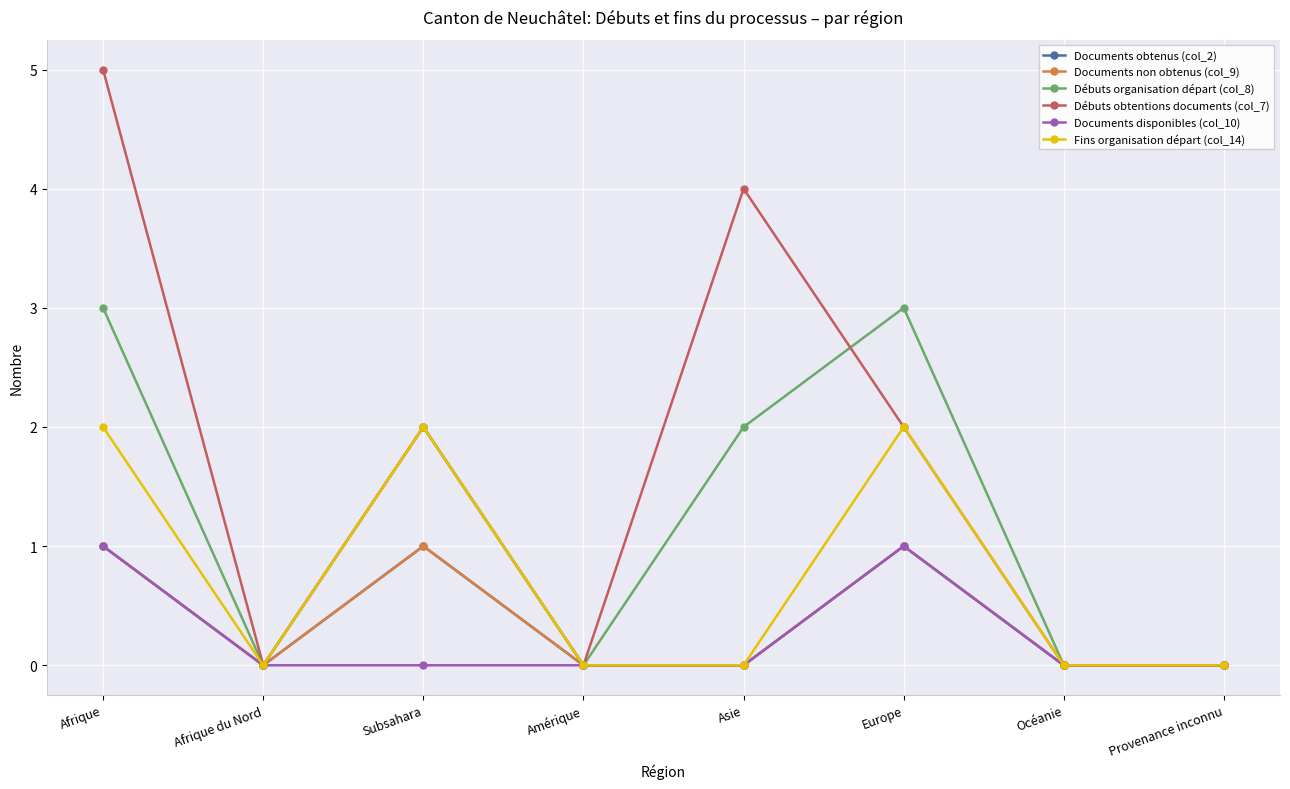

At which label is Documents non obtenus (col_9) closest to 0?

Afrique du Nord